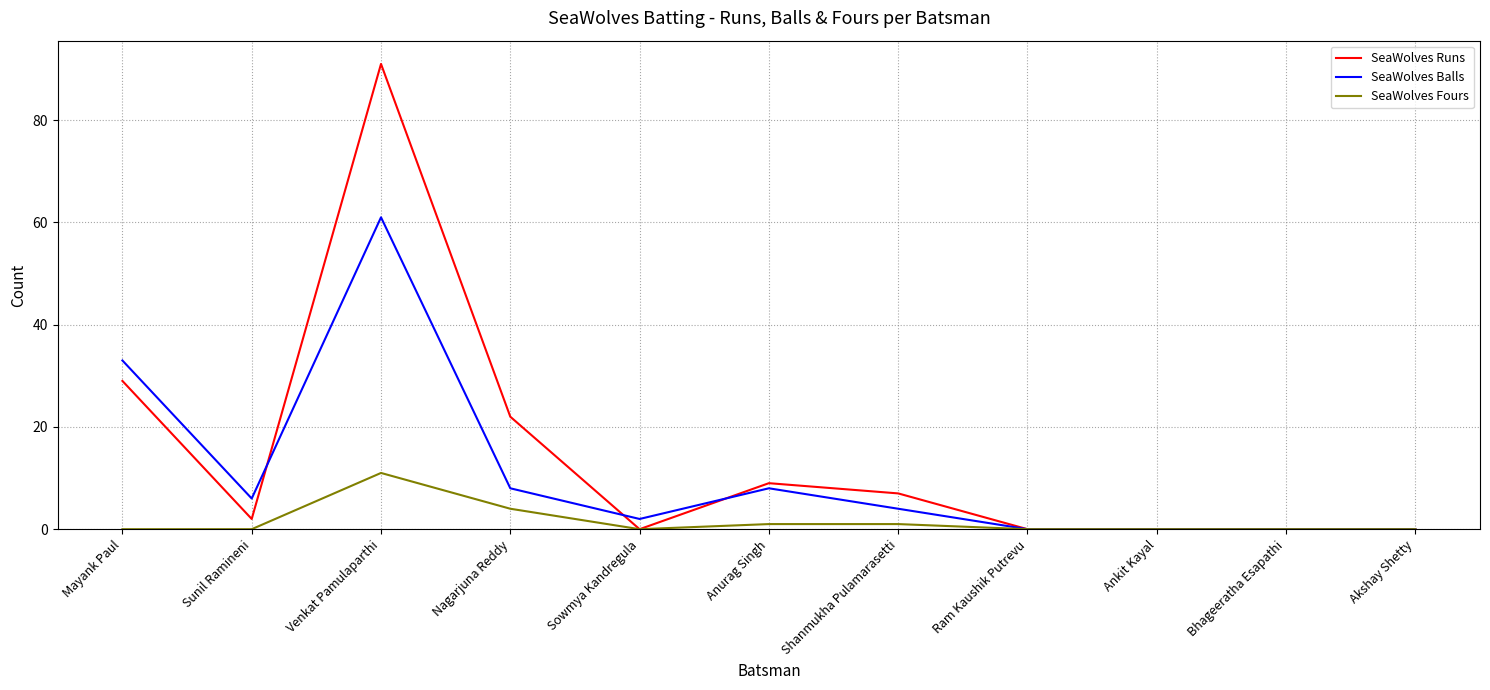

The SeaWolves Runs series shows 7 at Shanmukha Pulamarasetti. True or false?

True